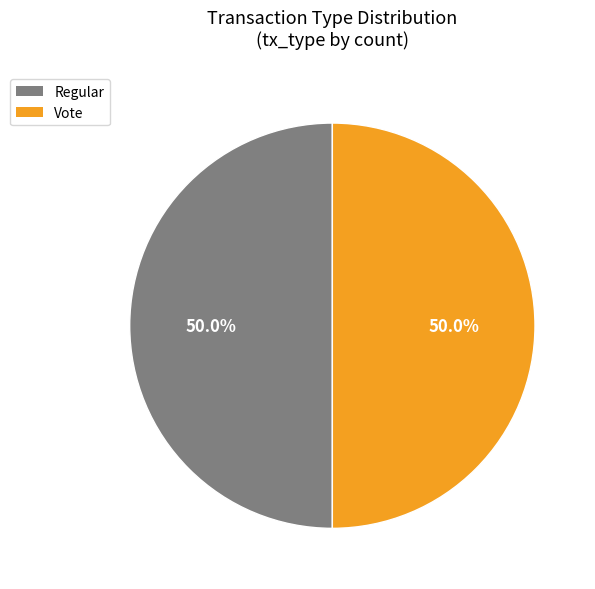

What percentage is NOT represented by Regular?

50.0%